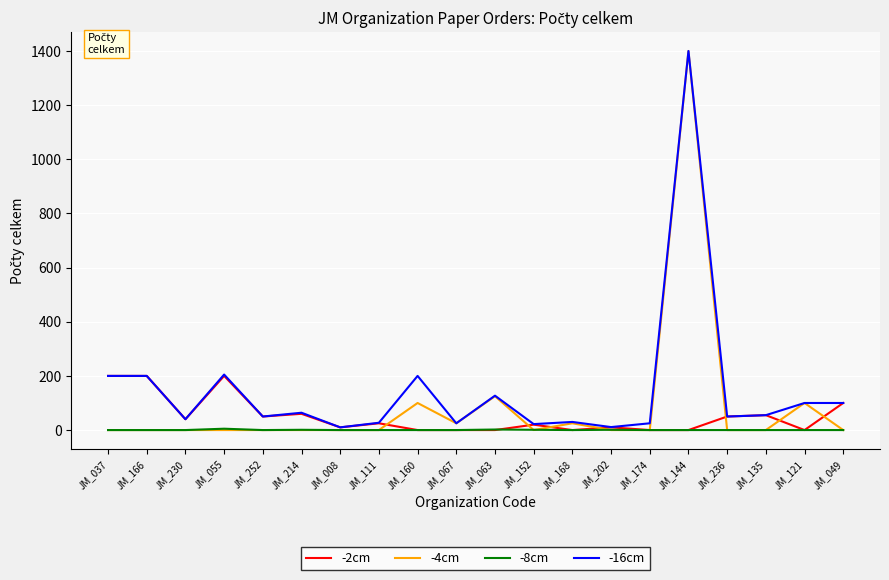

What is the total value across all series at JM_144?

2800